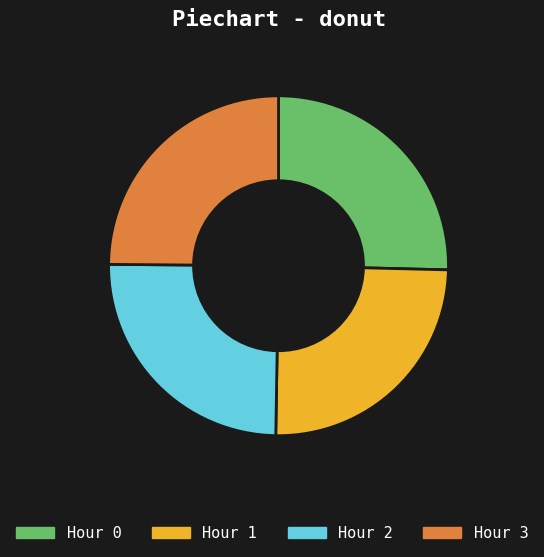

Is Hour 2 the majority of the pie?

No